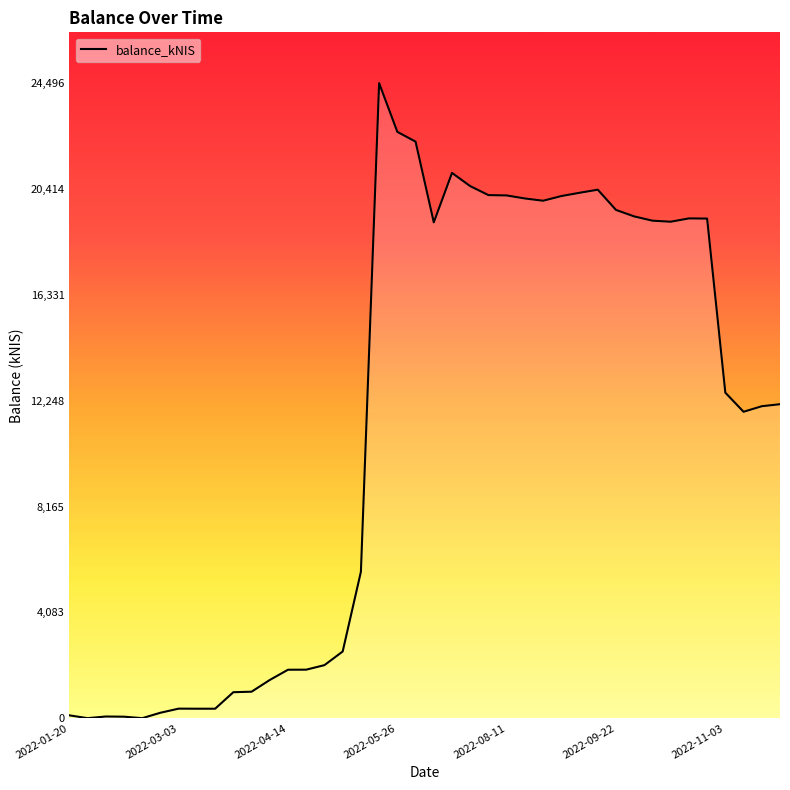

What is the greatest value displayed?

24496.4